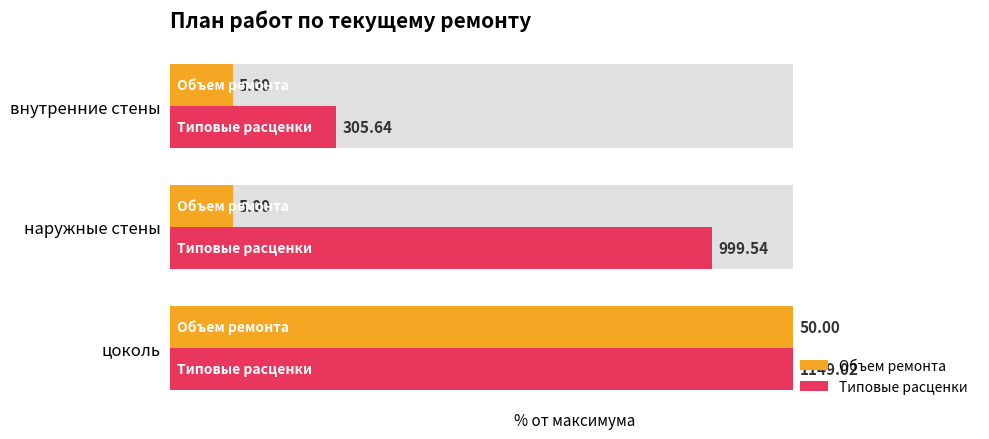

How many bars are there in total?

6